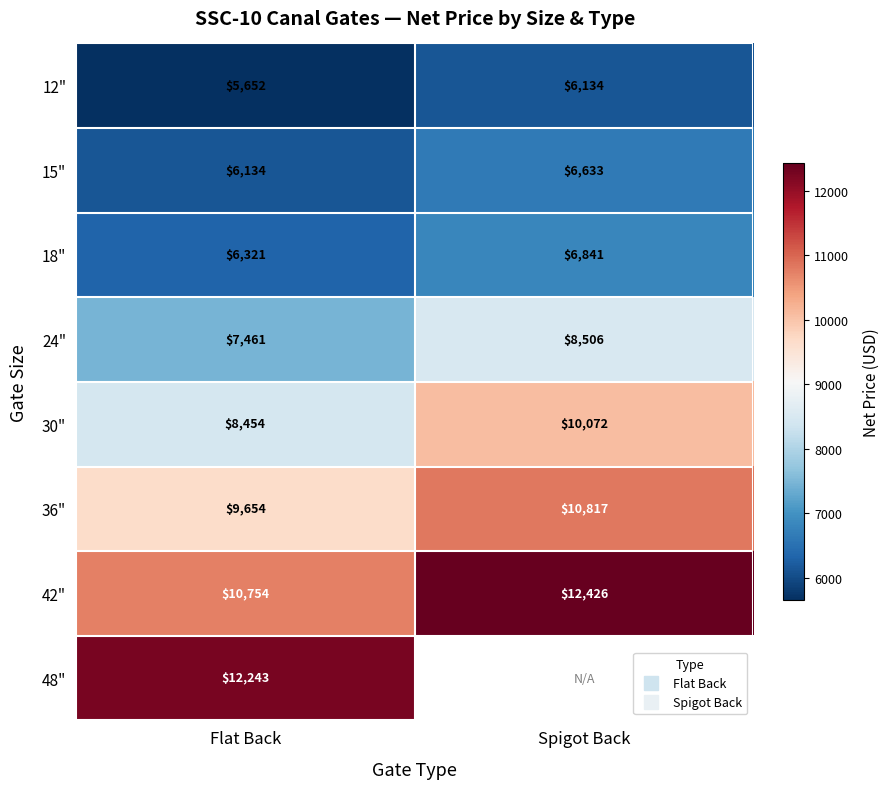

Is it true that 12" equals 3003.4 at Flat Back?

False